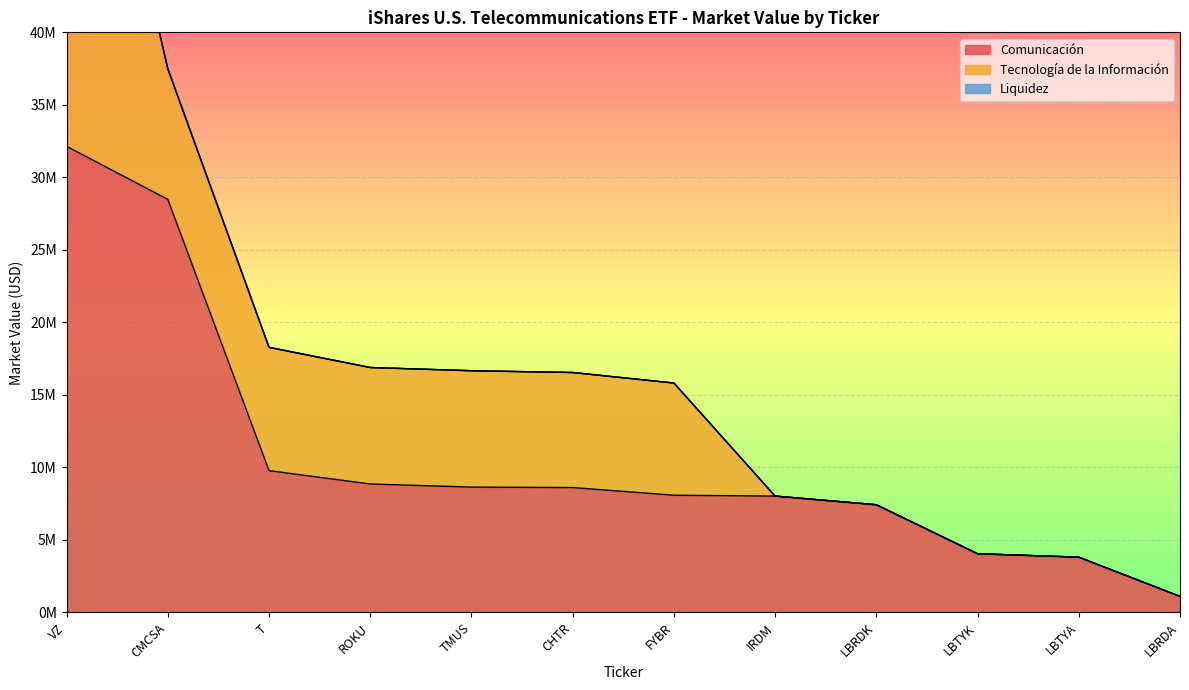

Which series has the largest total across all categories?

Comunicación